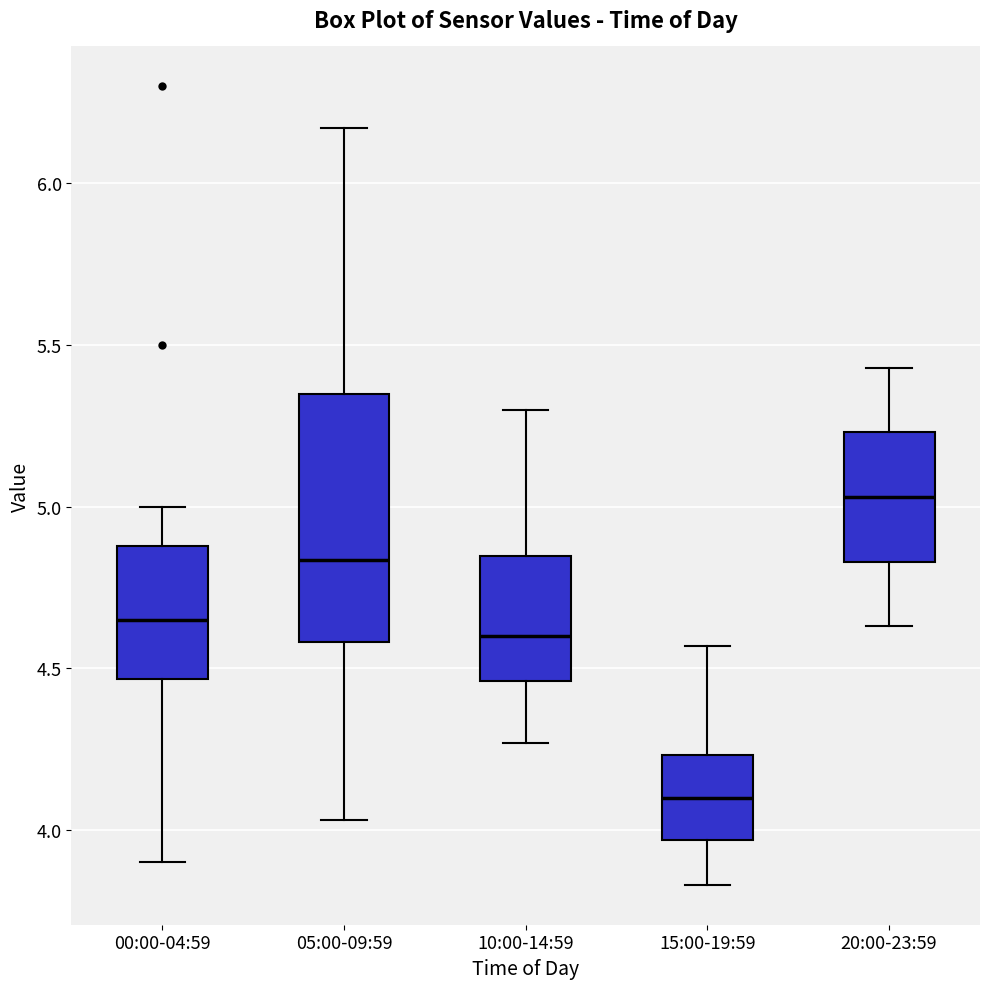

Reading left to right, read every box against the y-axis: the position of its median line, the range the box covers, and the ends of its whiskers. The values are not printed on the chart, so give them approximately, as read against the axis.

00:00-04:59: median 4.65, box 4.45 to 4.90, whiskers 3.90 to 5.00
05:00-09:59: median 4.85, box 4.60 to 5.35, whiskers 4.05 to 6.15
10:00-14:59: median 4.60, box 4.45 to 4.85, whiskers 4.25 to 5.30
15:00-19:59: median 4.10, box 3.95 to 4.25, whiskers 3.85 to 4.55
20:00-23:59: median 5.05, box 4.85 to 5.25, whiskers 4.65 to 5.45